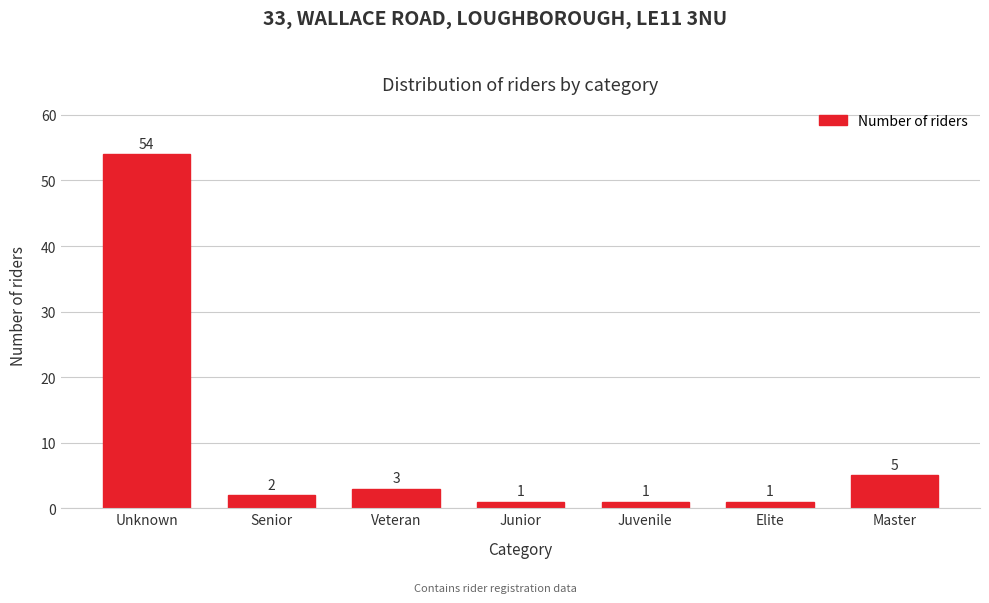

Reading left to right, transcribe all the data shown in this chart.

Unknown=54	Senior=2	Veteran=3	Junior=1	Juvenile=1	Elite=1	Master=5